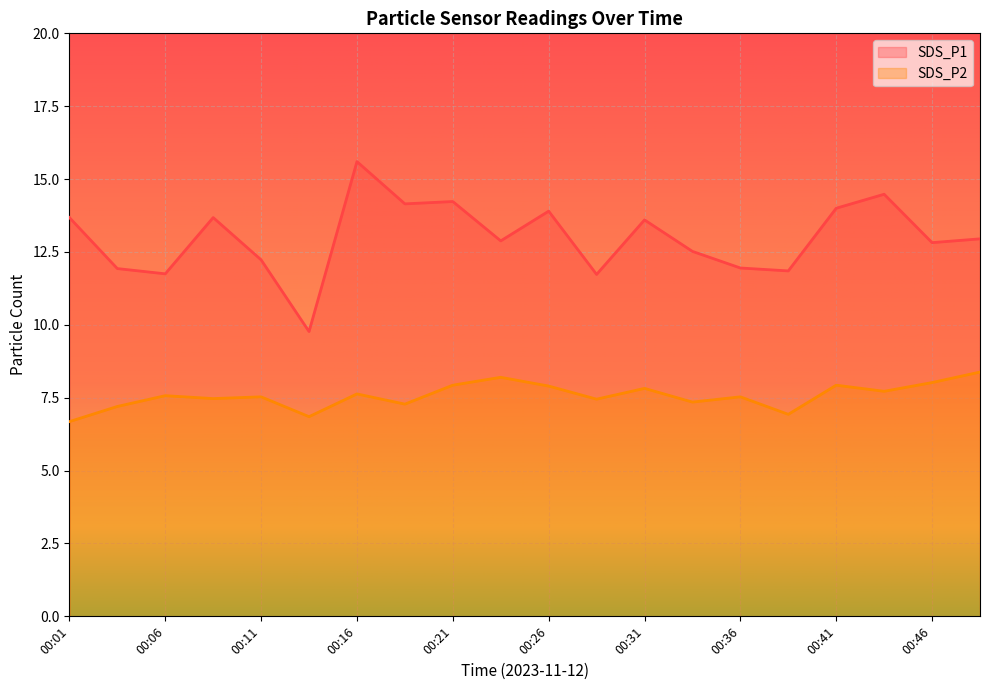

True or false: SDS_P1 has a value of 18.1 at 00:11.

False